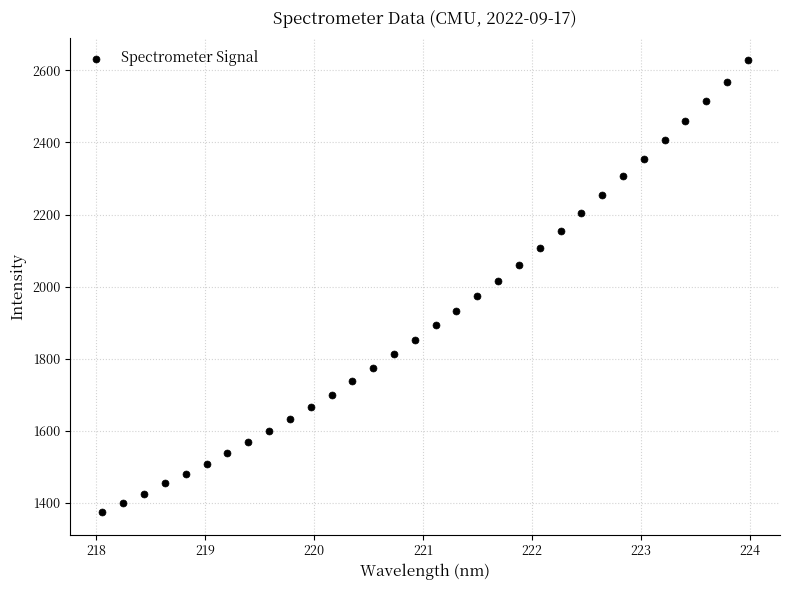

What is the range of X values (max minus min)?

5.9